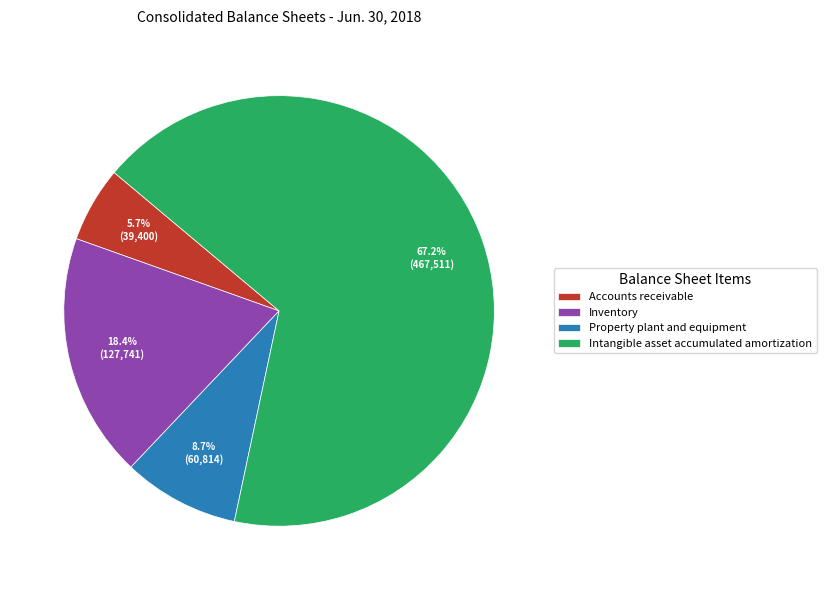

Which slice is the largest?

Intangible asset accumulated amortization